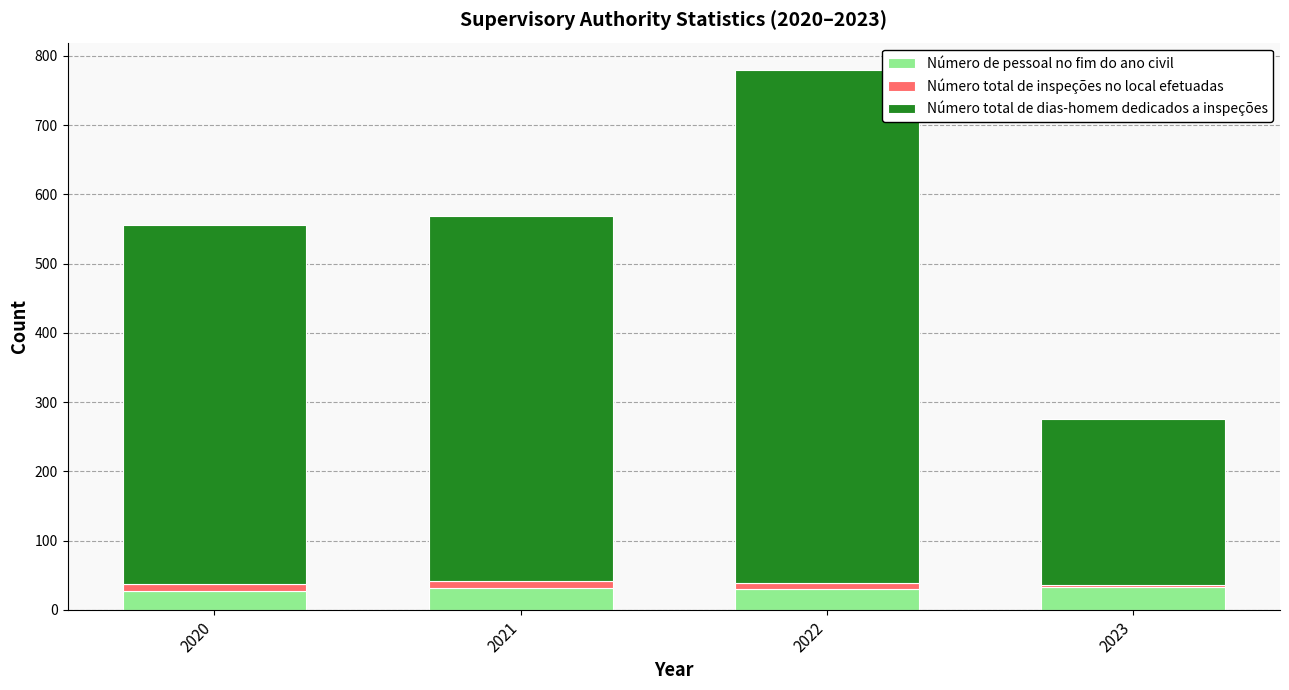

Count the number of categories in the chart.

4